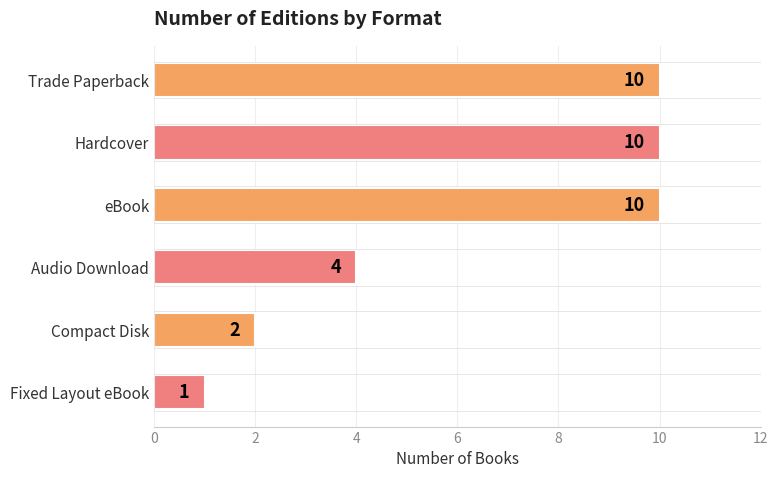

True or false: the data shows 10 at Trade Paperback.

True